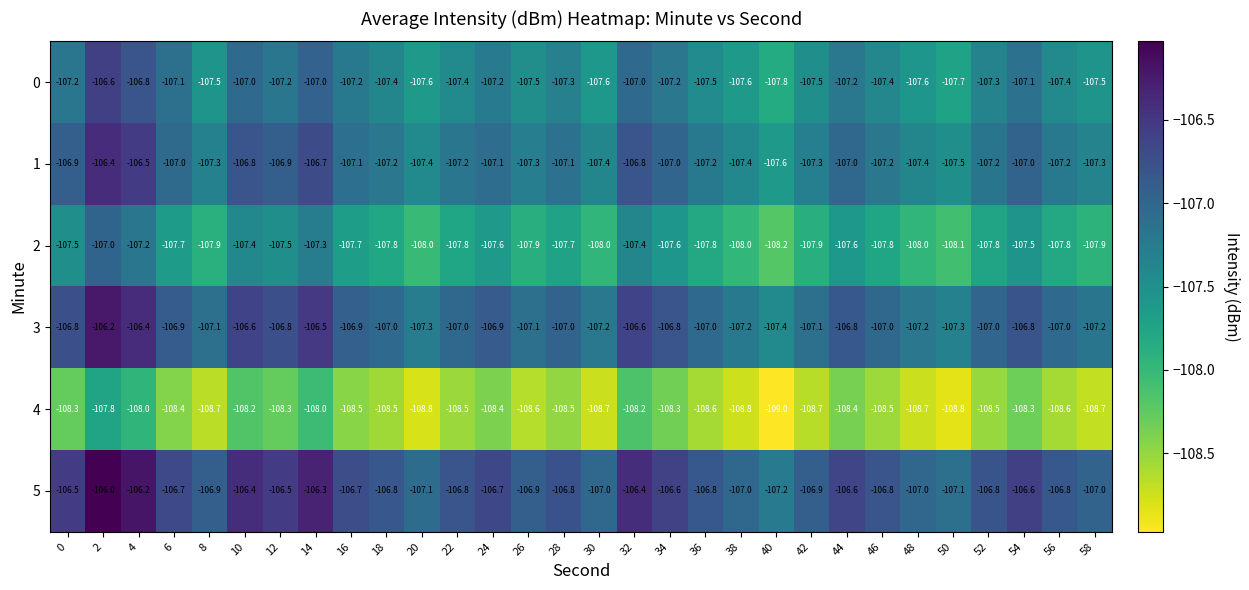

What is the minimum value shown in the chart?

-109.0